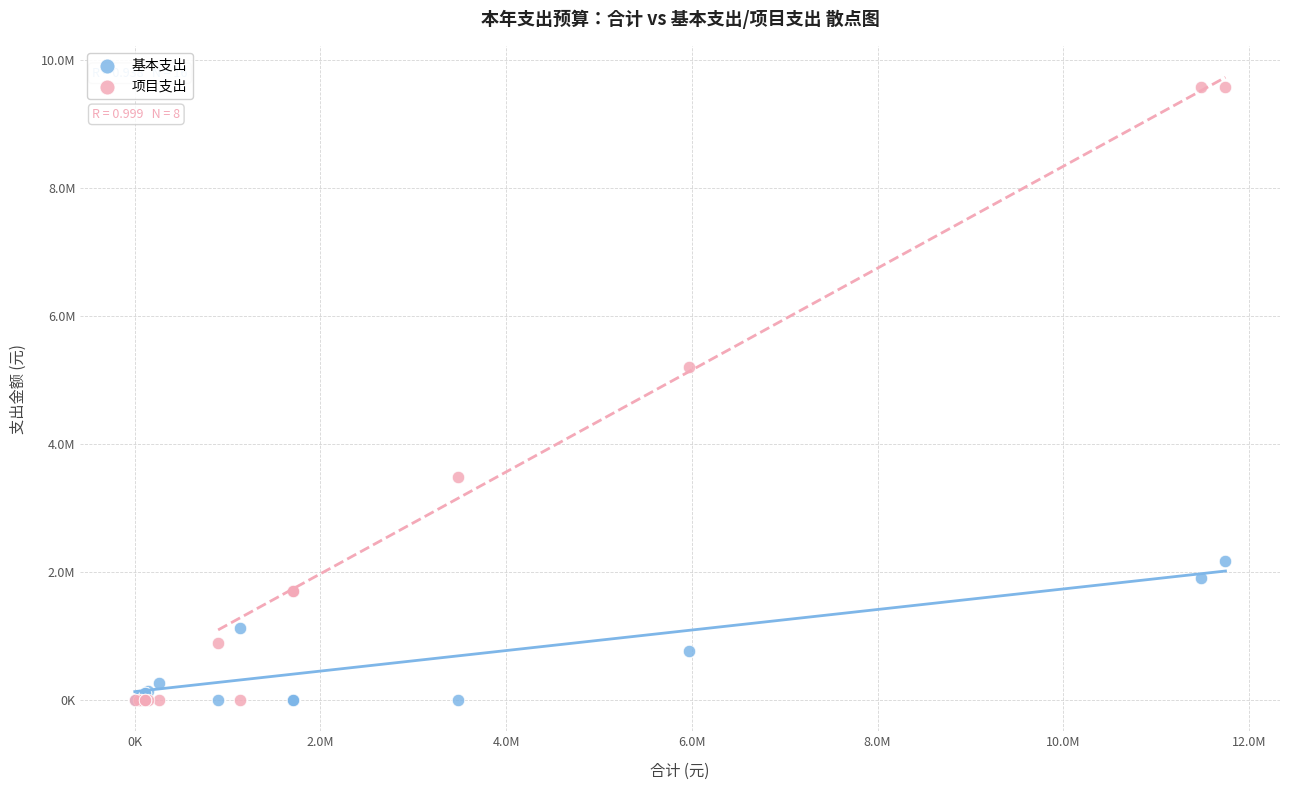

Which series has the largest Y range (max minus min)?

项目支出